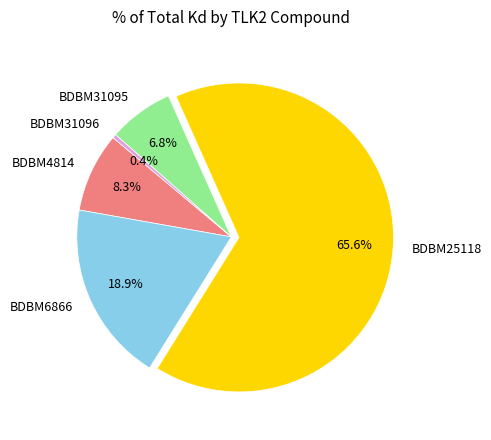

Count the number of slices in the pie.

5